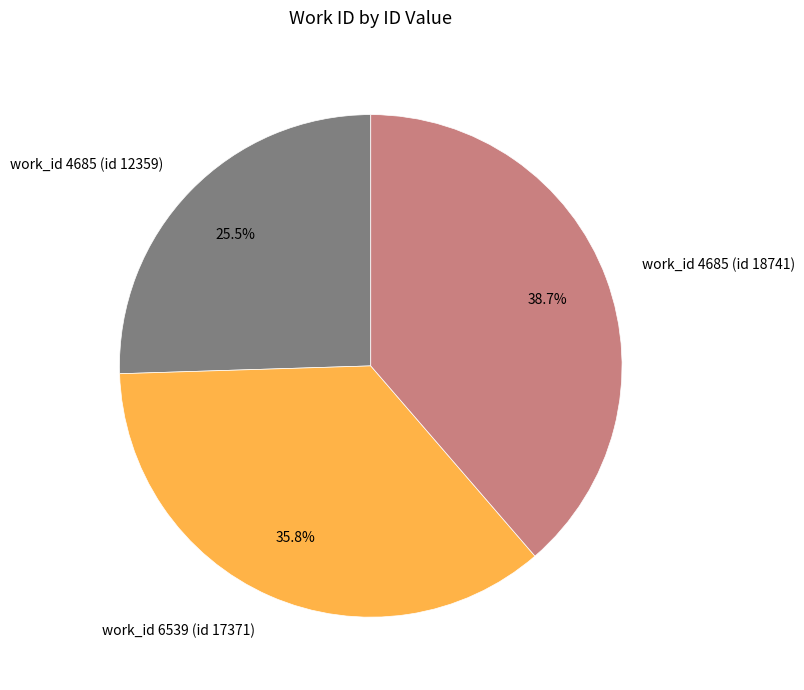

How many slices are in this pie chart?

3